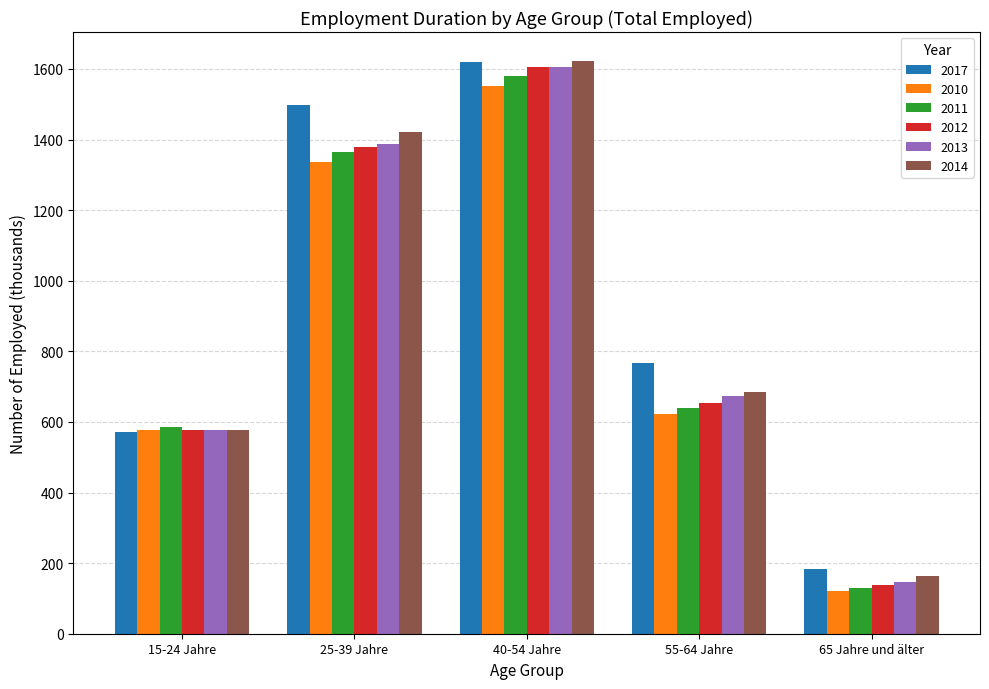

How many groups of bars are there?

5